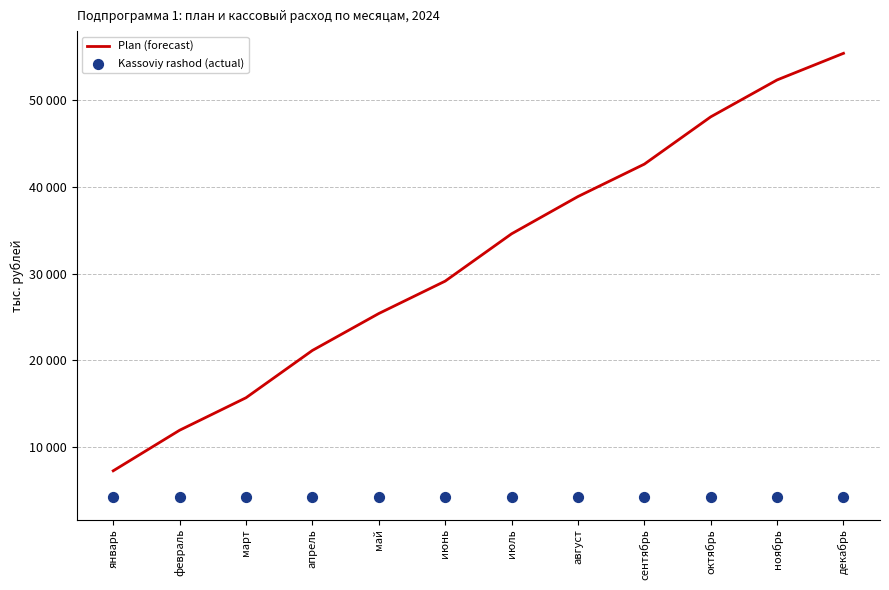

What is the total value across all series at июль?

38767.6